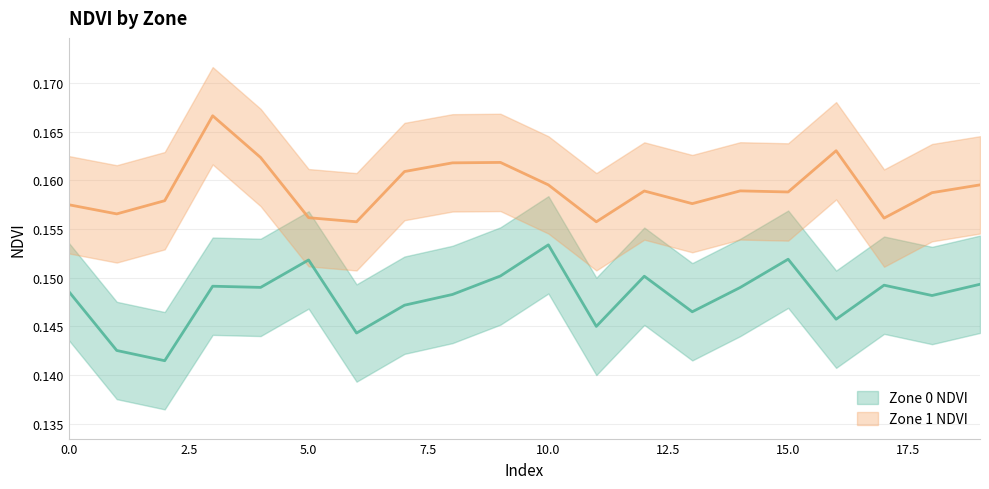

How many series are shown in this chart?

2